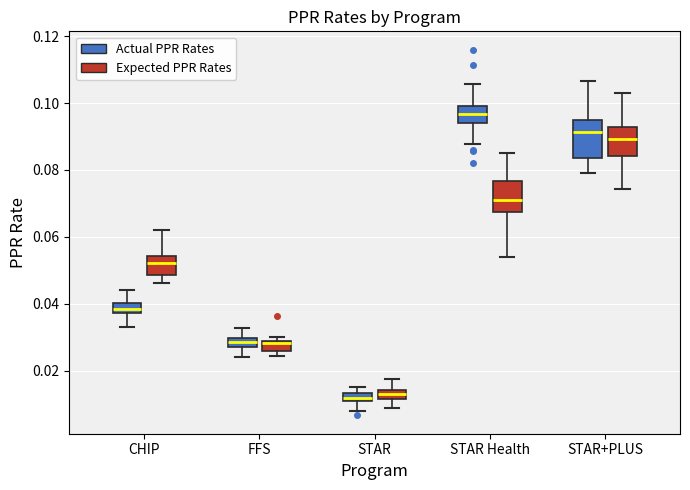

Where does the lower whisker of the box for STAR Health (Expected PPR Rates) end on the y-axis? The values are not printed on the chart, so give them approximately, as read against the axis.

0.054